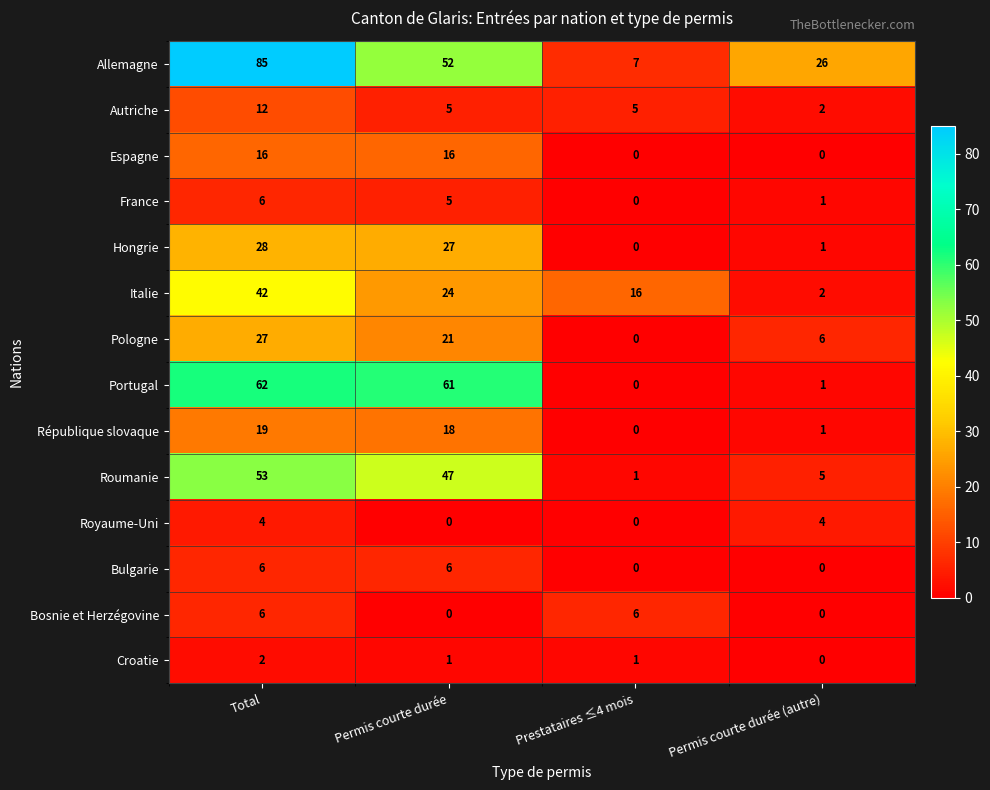

What is the sum of the Allemagne values at Permis courte durée and Prestataires ≤4 mois?

59